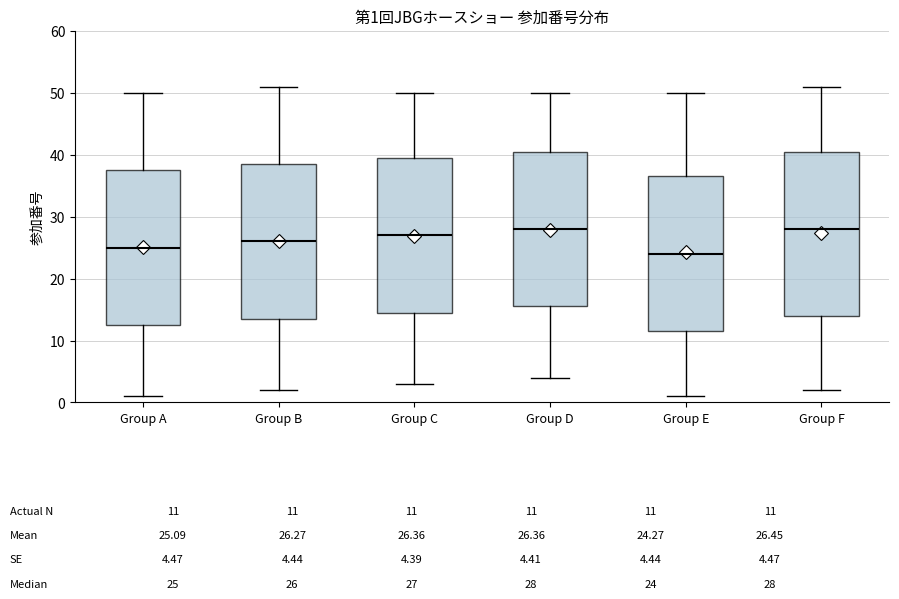

Comparing the boxes themselves (not the whiskers), which one is the tallest?

Group F